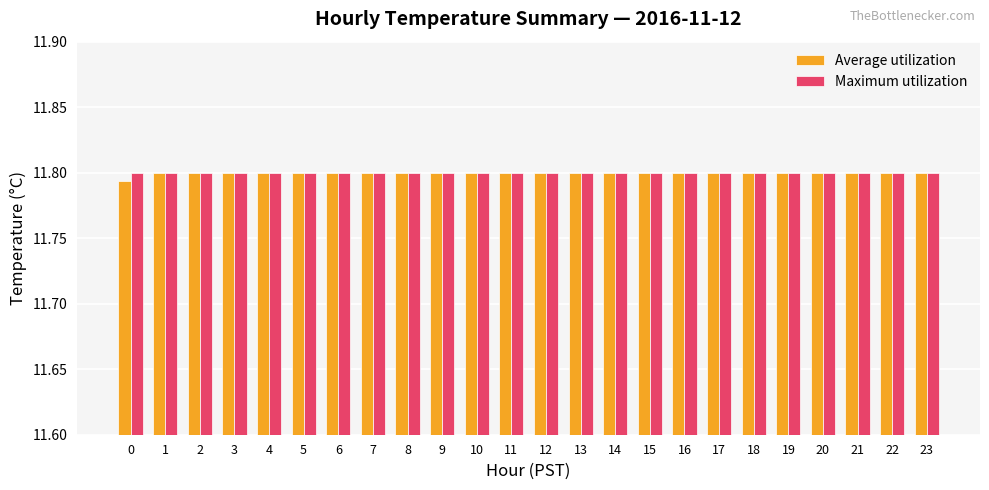

At how many categories does at least one series exceed 11?

24